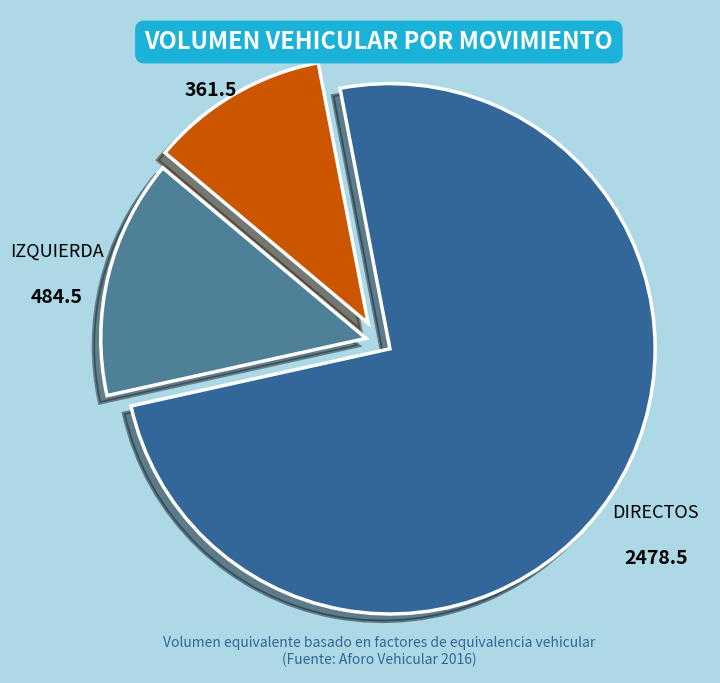

Which category accounts for the majority?

DIRECTOS